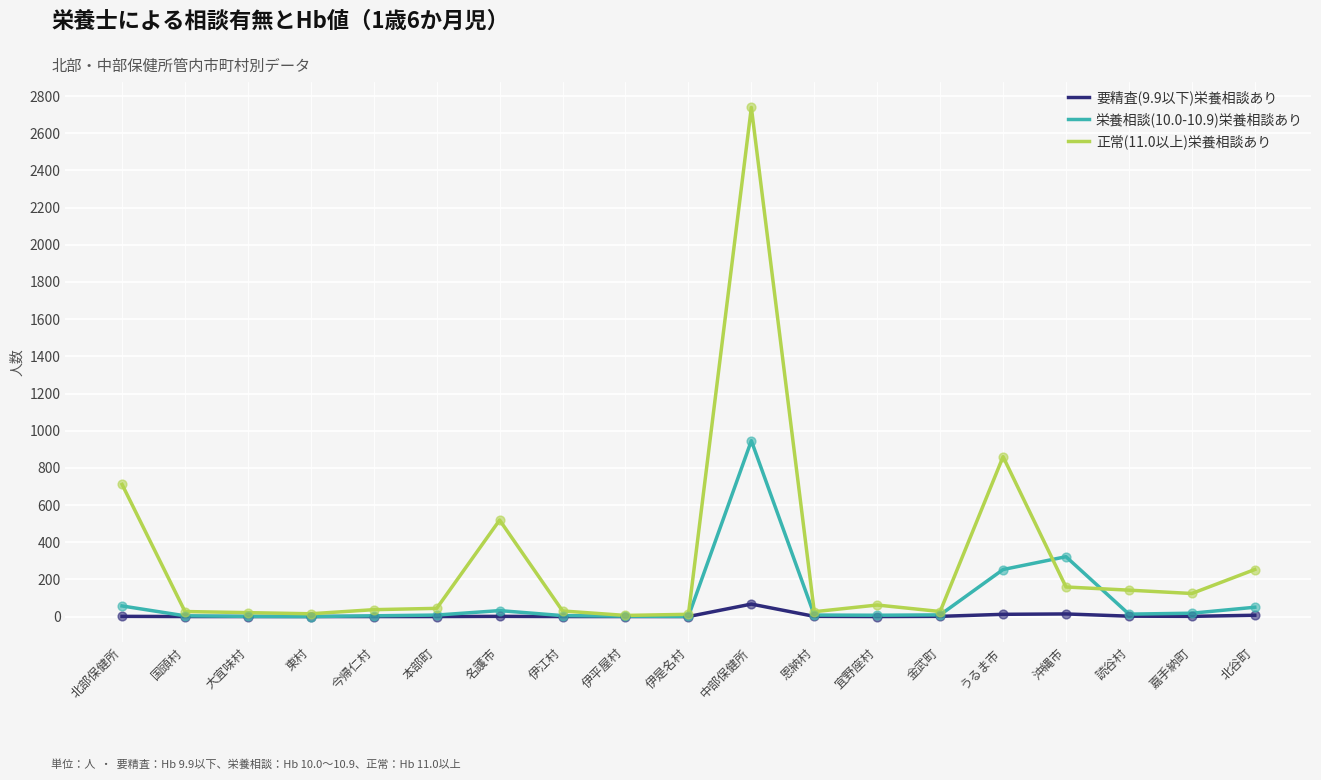

Is the value of 正常(11.0以上)栄養相談あり at 北谷町 greater than the value of 要精査(9.9以下)栄養相談あり at 東村?

Yes